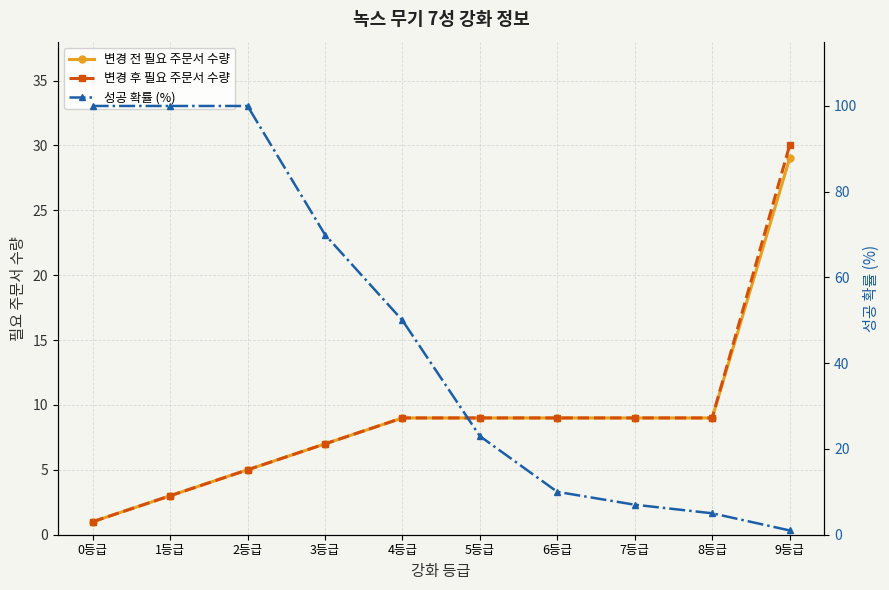

What is the label of the 5th point from the left?

4등급